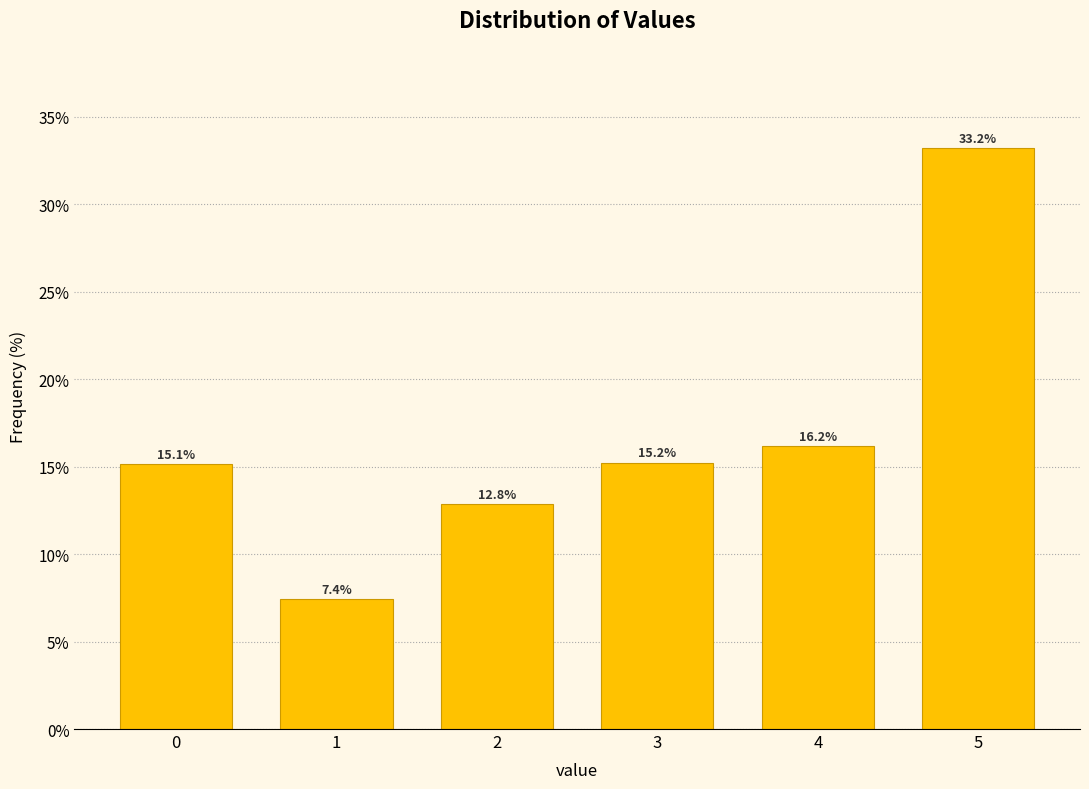

Reading left to right, what are all the values shown in this chart?

15.1	7.4	12.8	15.2	16.2	33.2